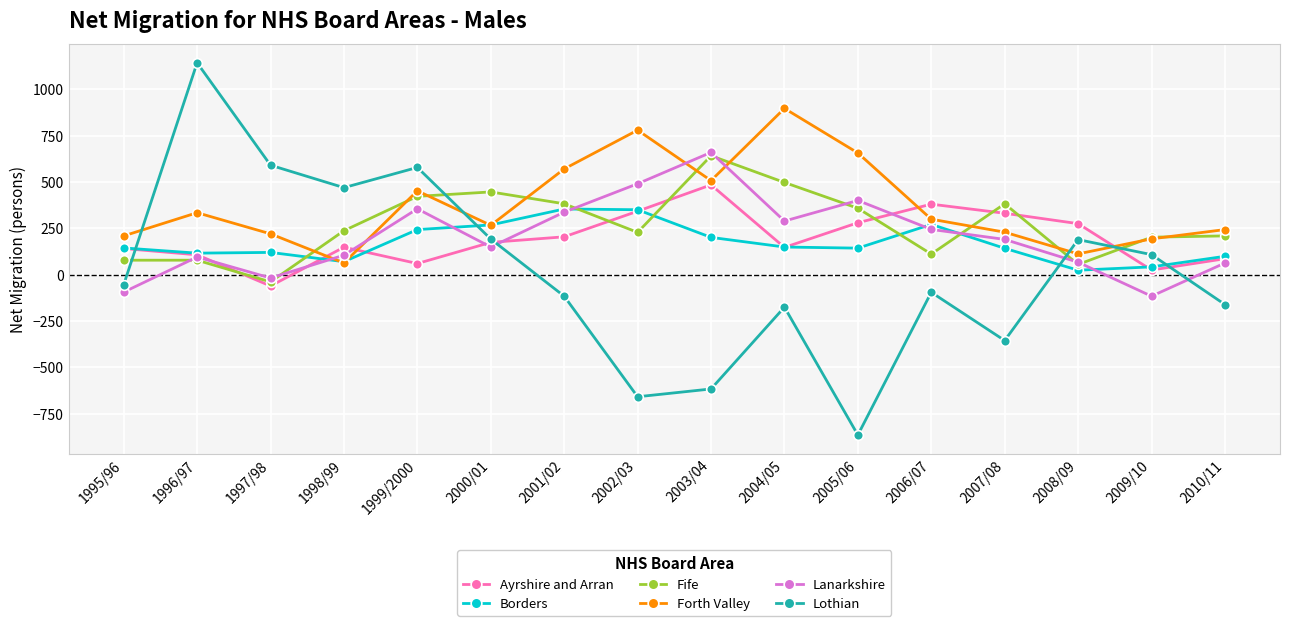

What are all the series names shown in the legend?

Ayrshire and Arran, Borders, Fife, Forth Valley, Lanarkshire, Lothian